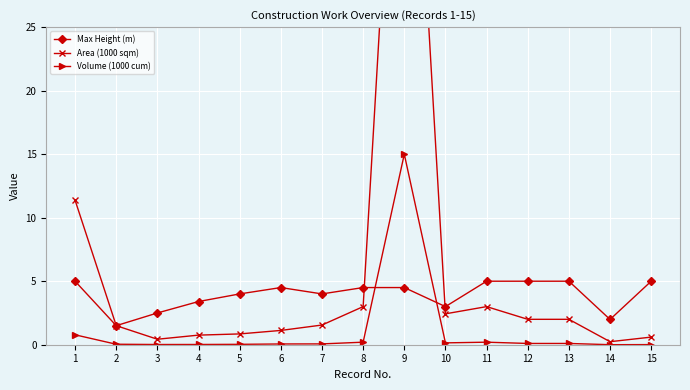

What is the sum of all Volume (1000 cum) values?

16.8